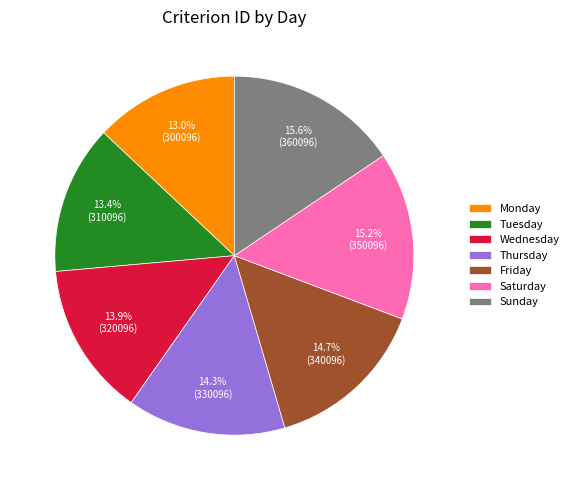

What is the ratio of the value at Tuesday to the value at Thursday?

0.9